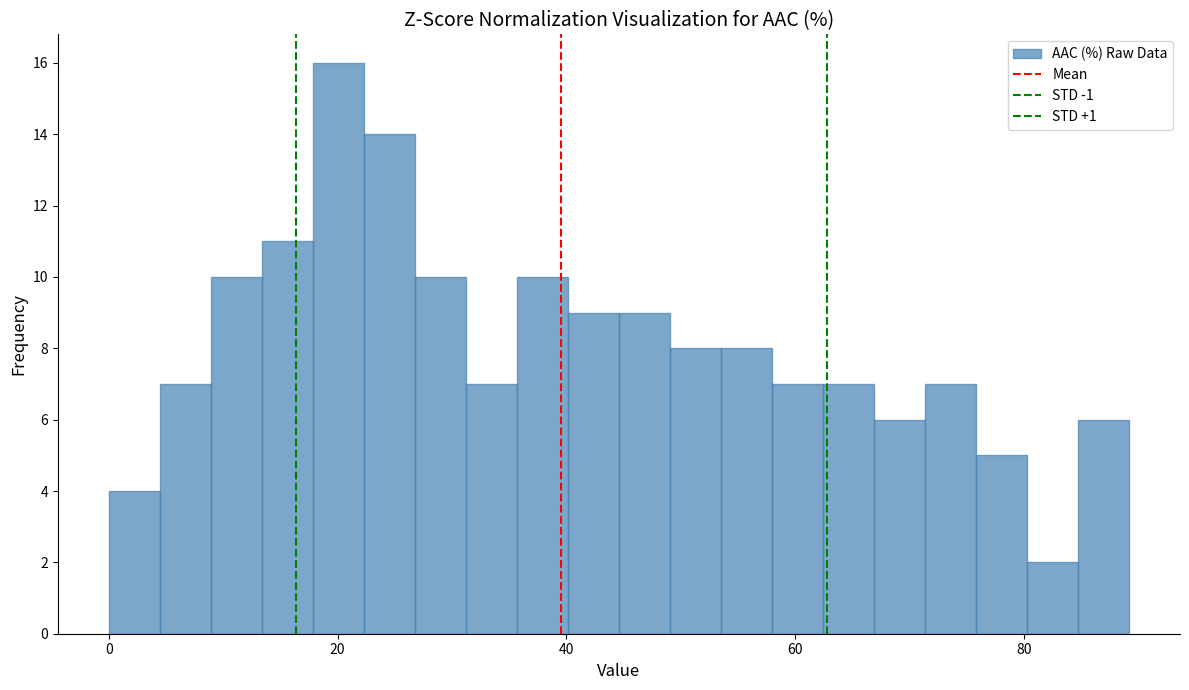

Read against the x-axis, roughly where is the centre of the tallest bar?

20